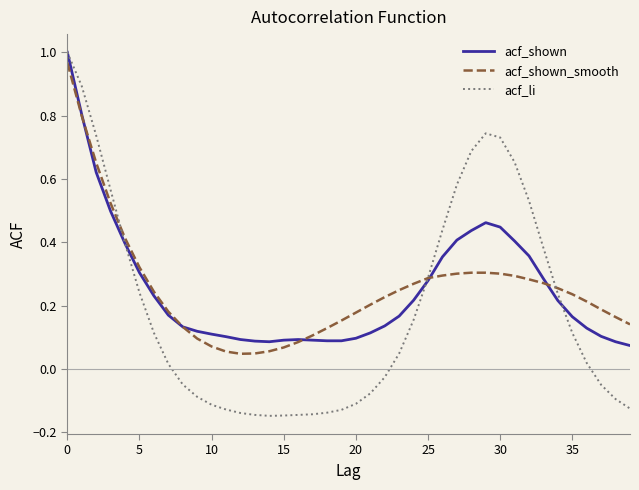

Which series has the largest range (max minus min)?

acf_li